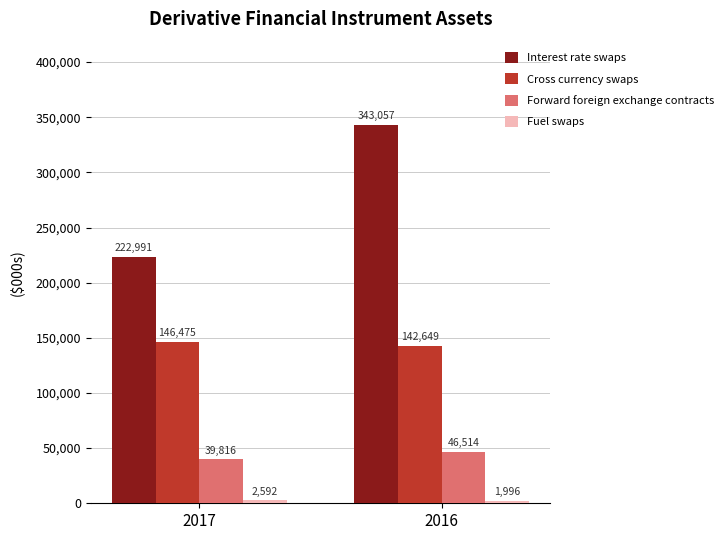

What is the difference between the maximum and minimum values in the Cross currency swaps series?

3826